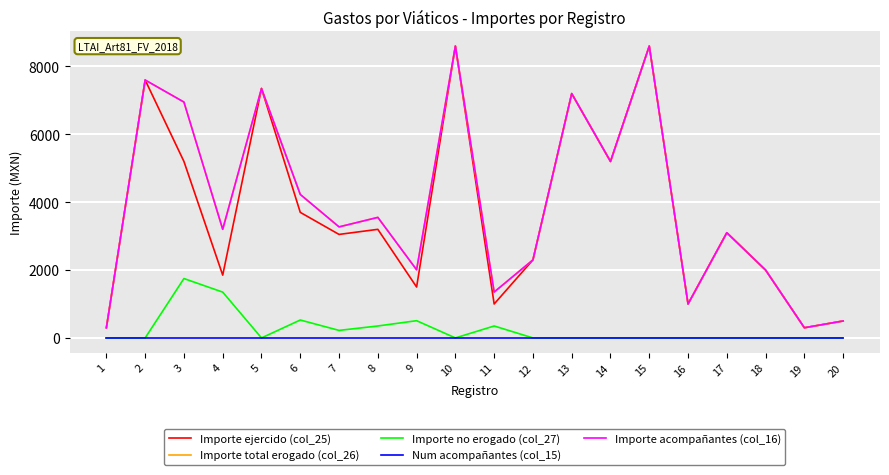

In Importe acompañantes (col_16), how many points are lower than both neighbors (excluding endpoints)?

7